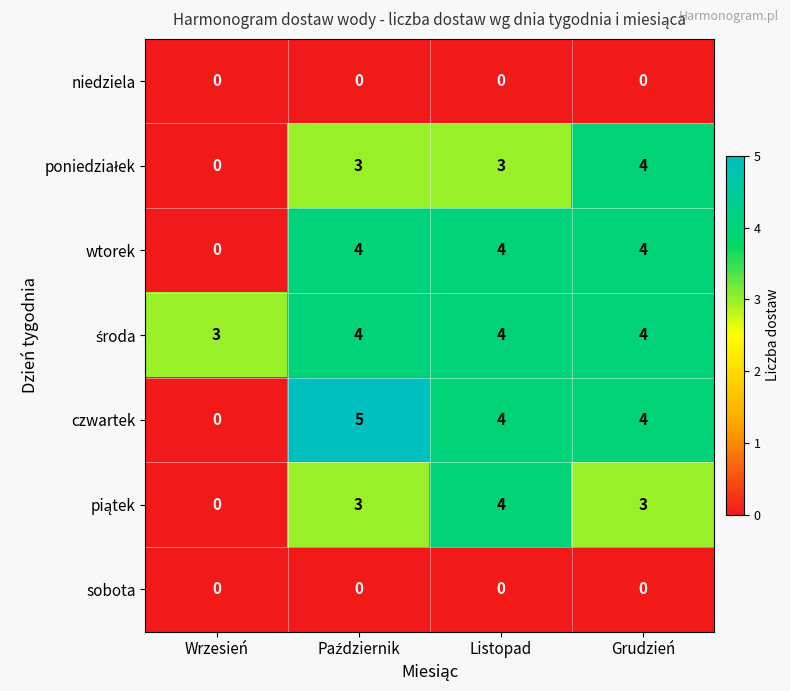

What is the sum of all czwartek values?

13